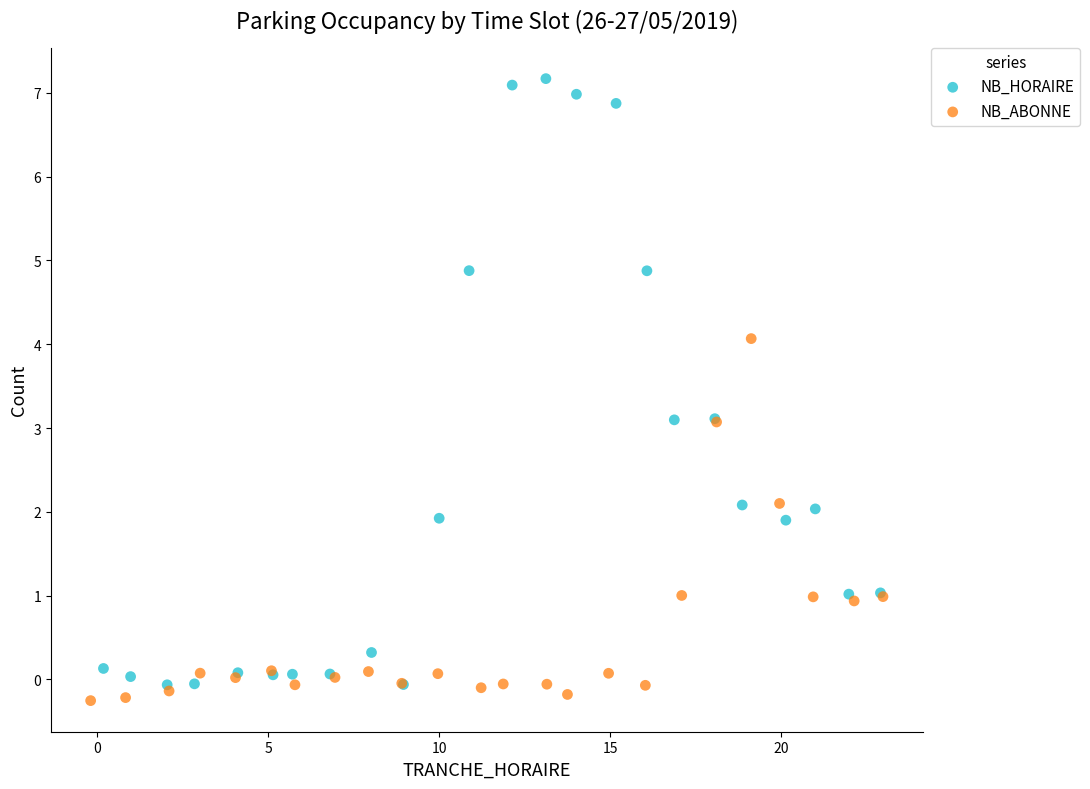

Which series has the widest spread of Y values?

NB_HORAIRE